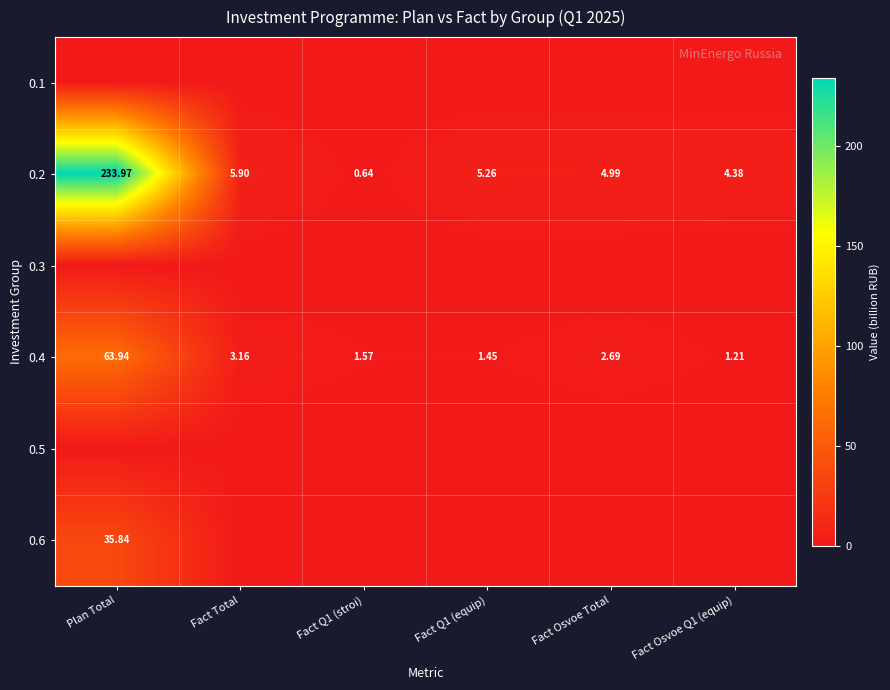

At how many categories does at least one series exceed 63?

1